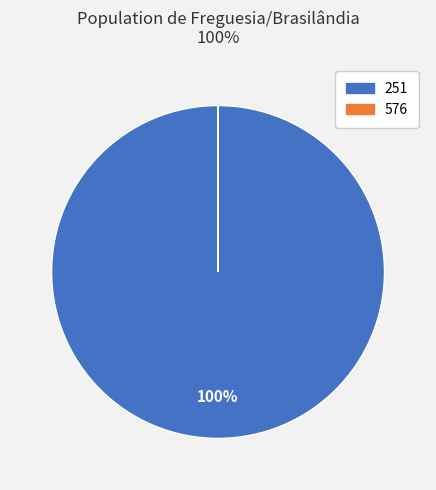

What percentage is the 251 slice, to the nearest percent?

100%